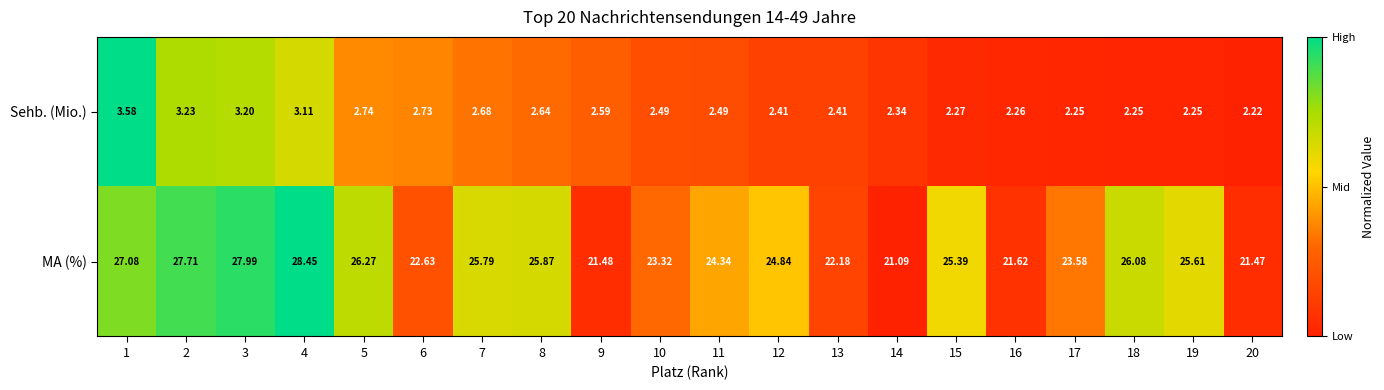

Count the number of categories in the chart.

20